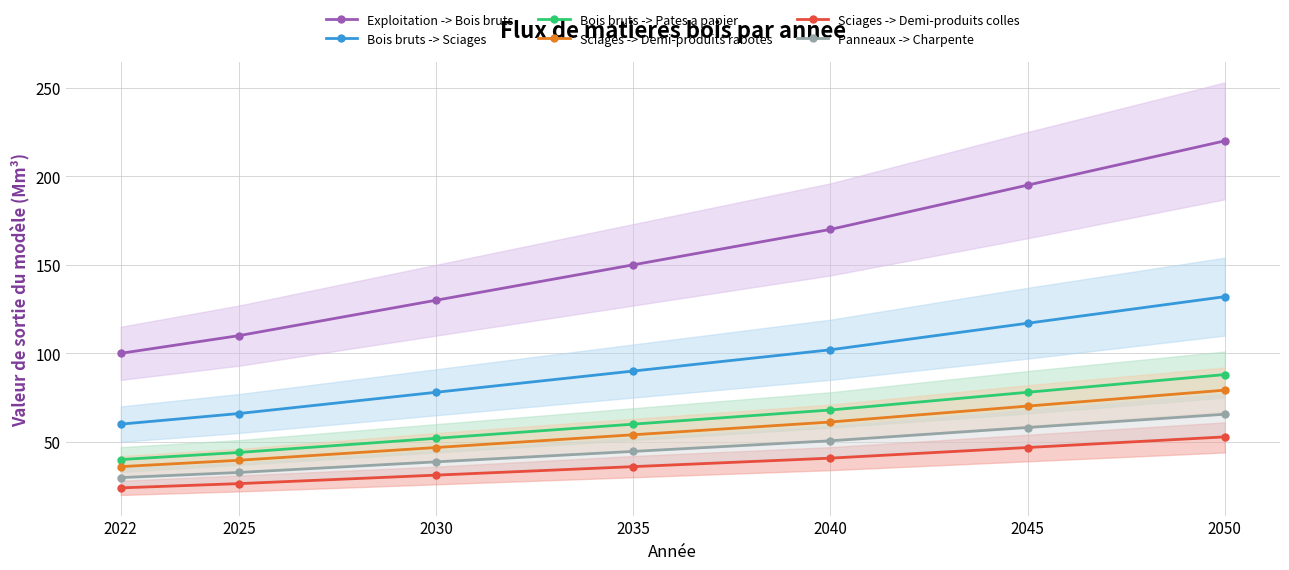

At how many categories does at least one series exceed 53?

7